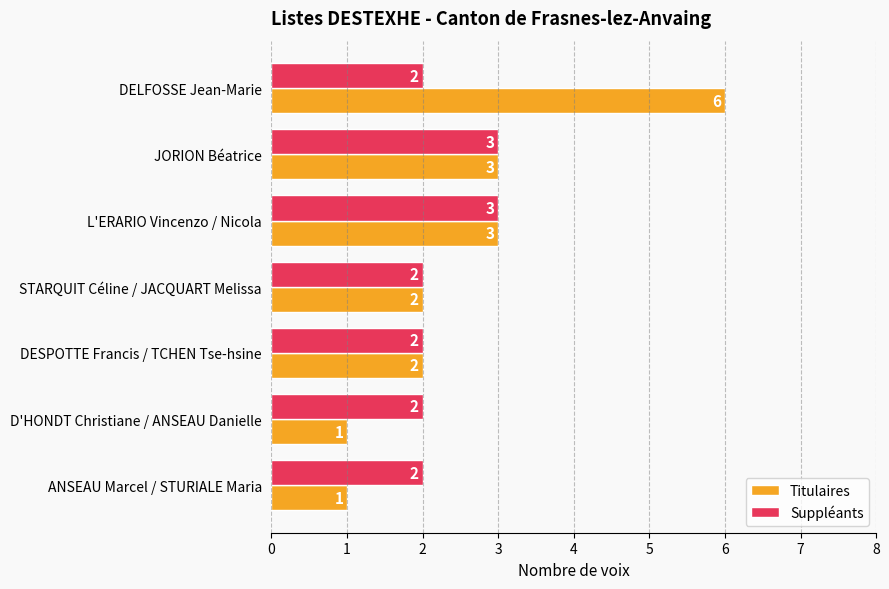

What is the highest value of the Titulaires series?

6